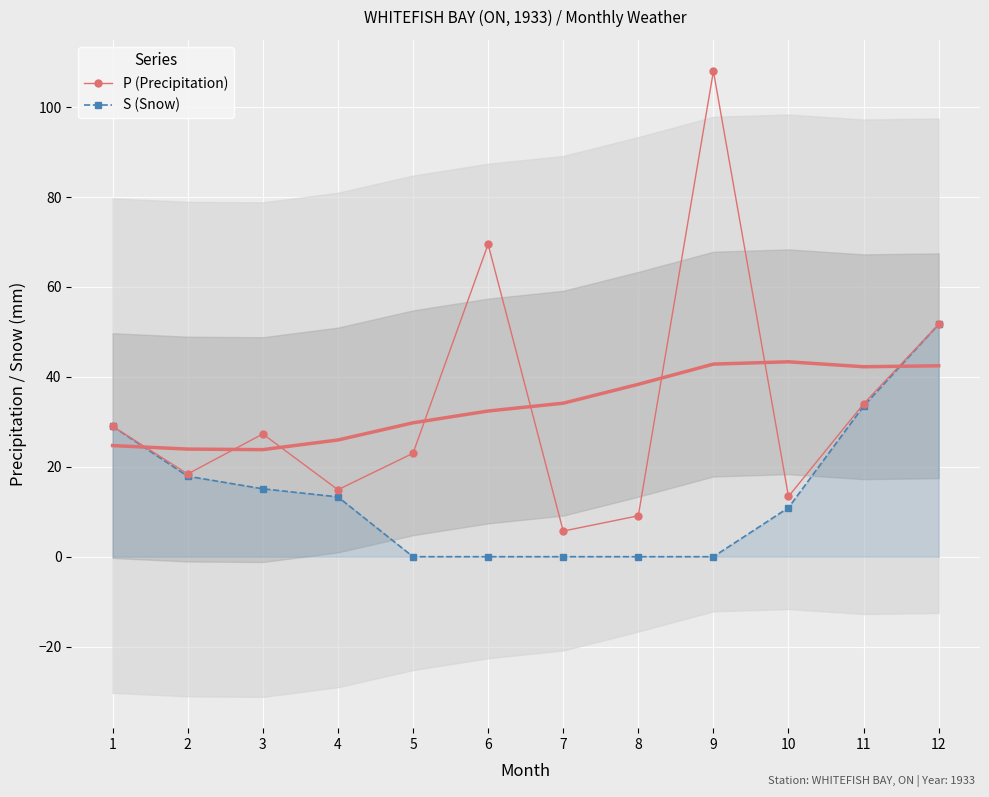

List the labels in order of P (Precipitation) value, largest first.

9, 6, 12, 11, 1, 3, 5, 2, 4, 10, 8, 7